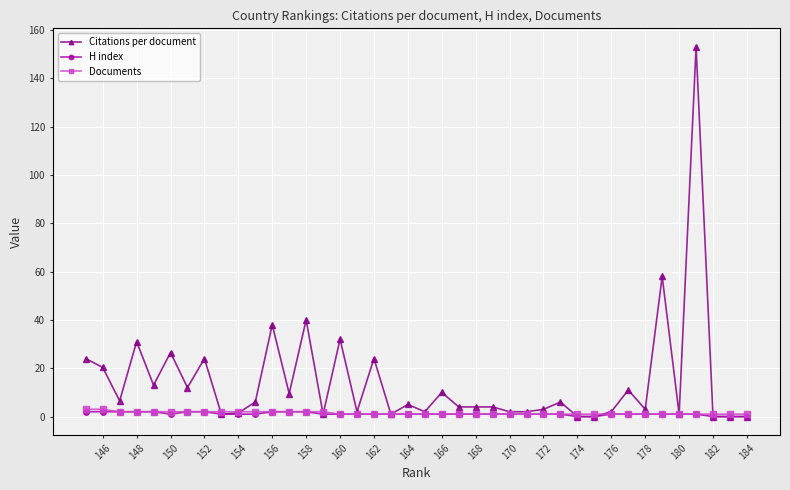

Which series has the largest total across all categories?

Citations per document